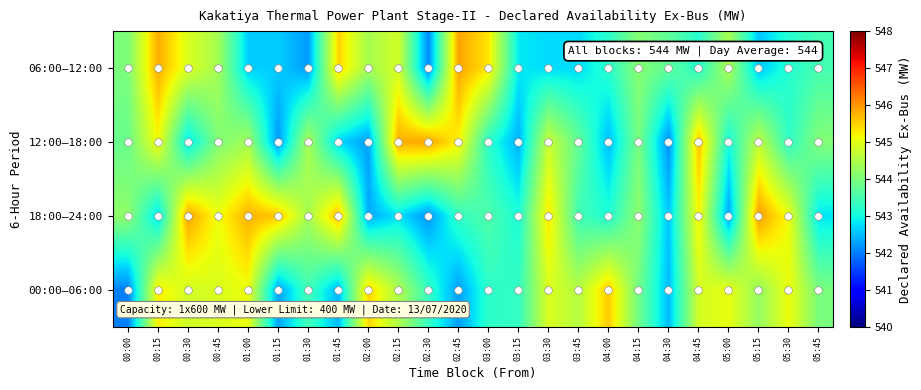

Which category has the highest value across all series?

05:15